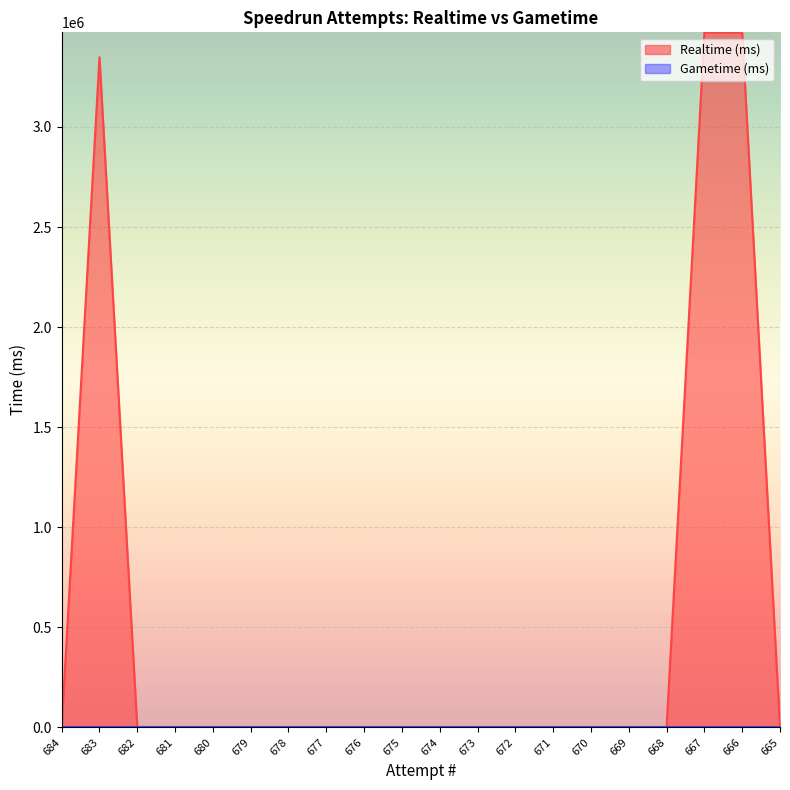

How many series are shown in this chart?

2